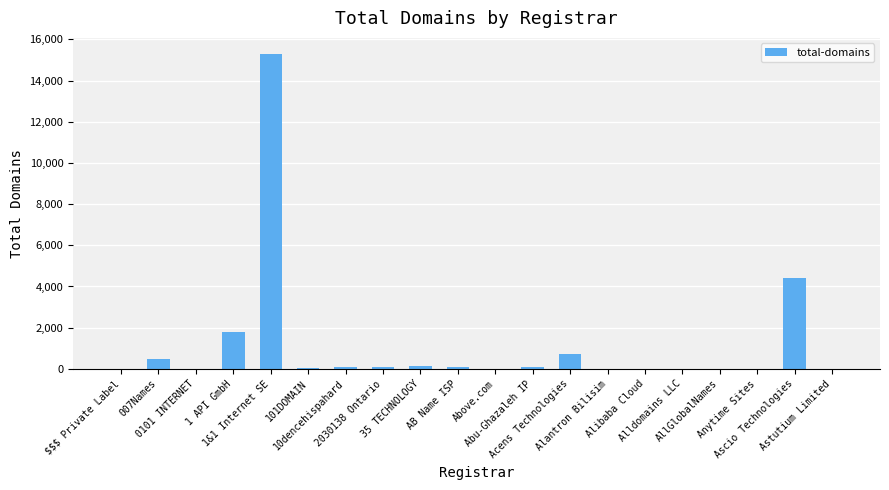

What is the greatest value displayed?

15306